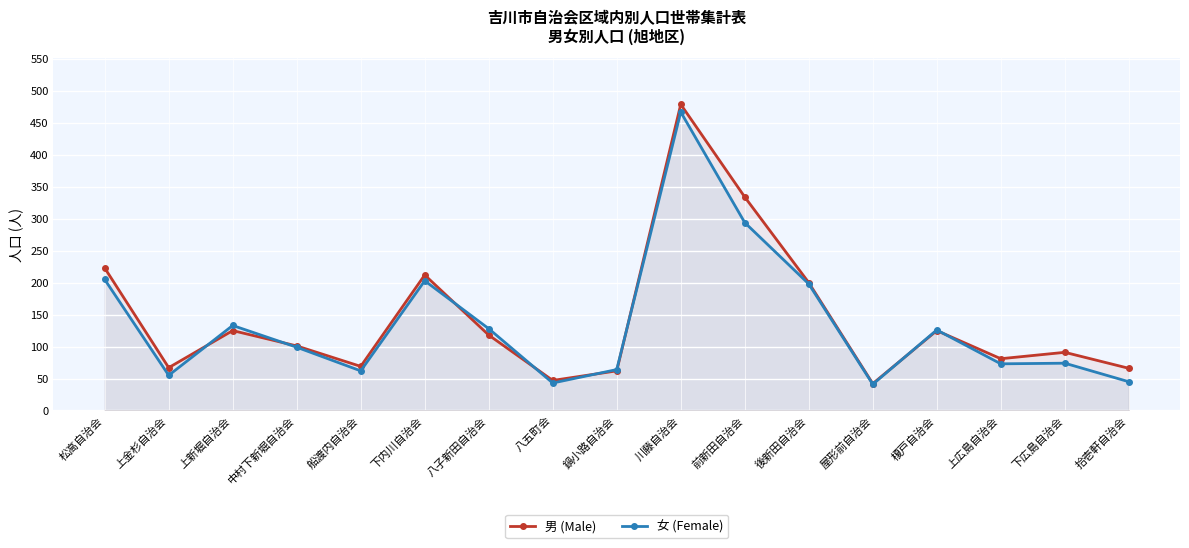

In 男 (Male), how many points are lower than both neighbors (excluding endpoints)?

5